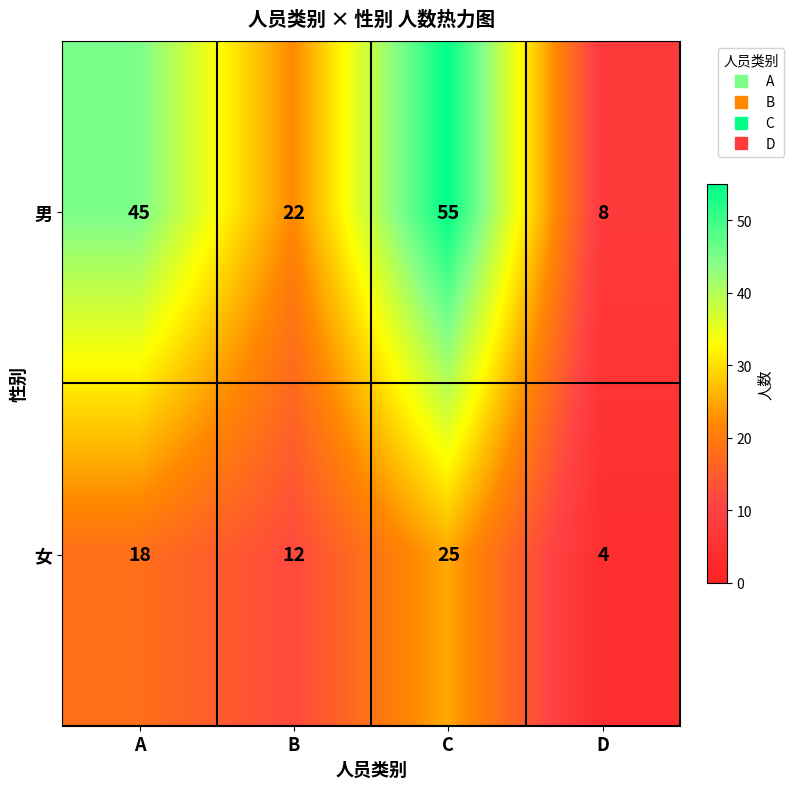

Reading right to left, extract all data points from this chart.

男: 8	55	22	45
女: 4	25	12	18